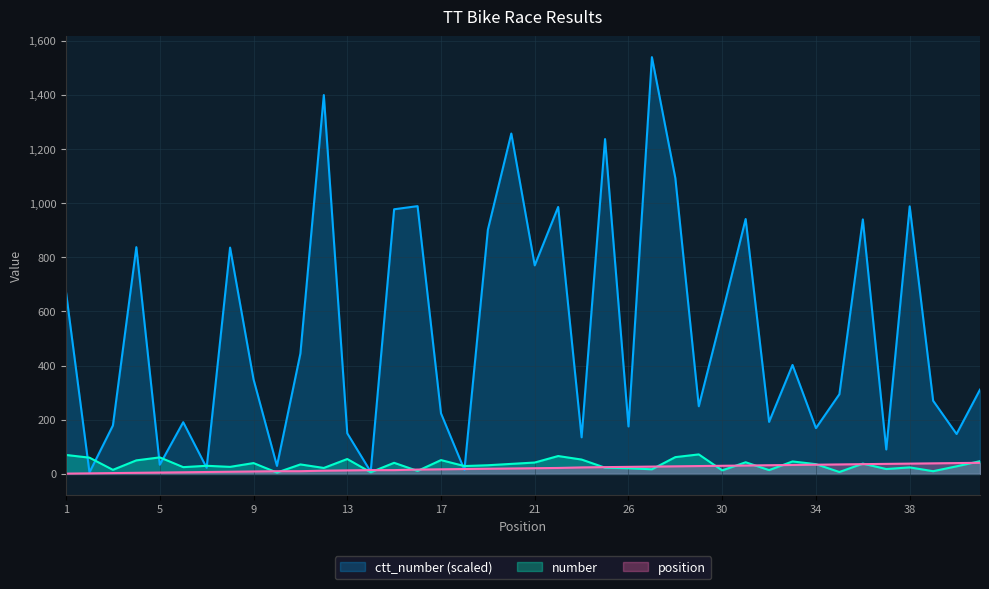

Which series has the largest total across all categories?

ctt_number (scaled)